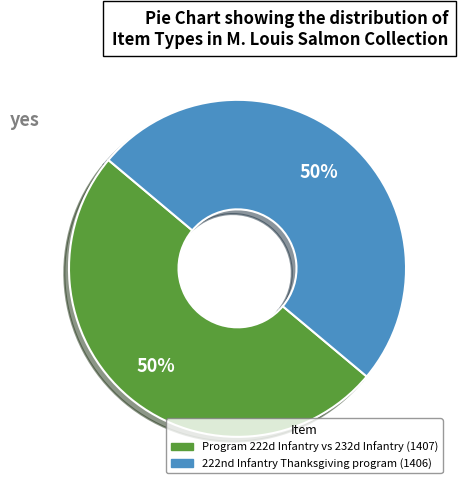

How many slices are in this pie chart?

2